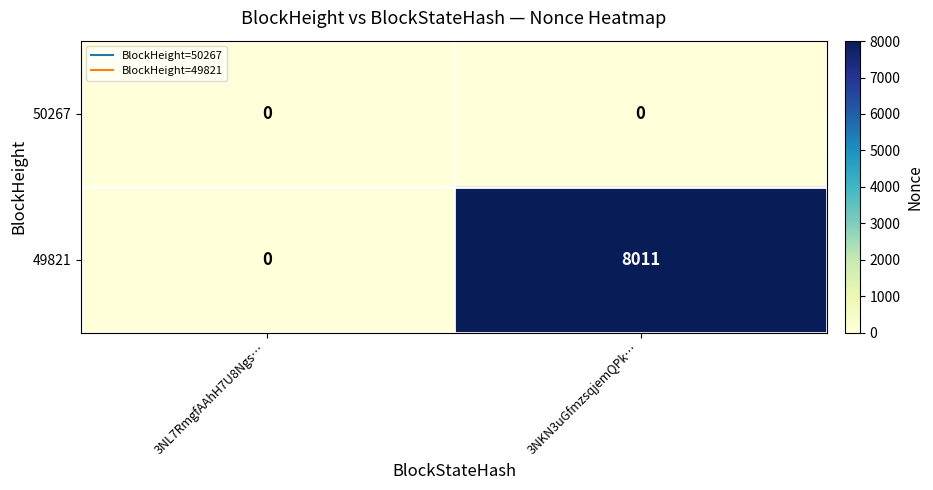

Reading left to right, extract all data points from this chart.

50267: 0	0
49821: 0	8011